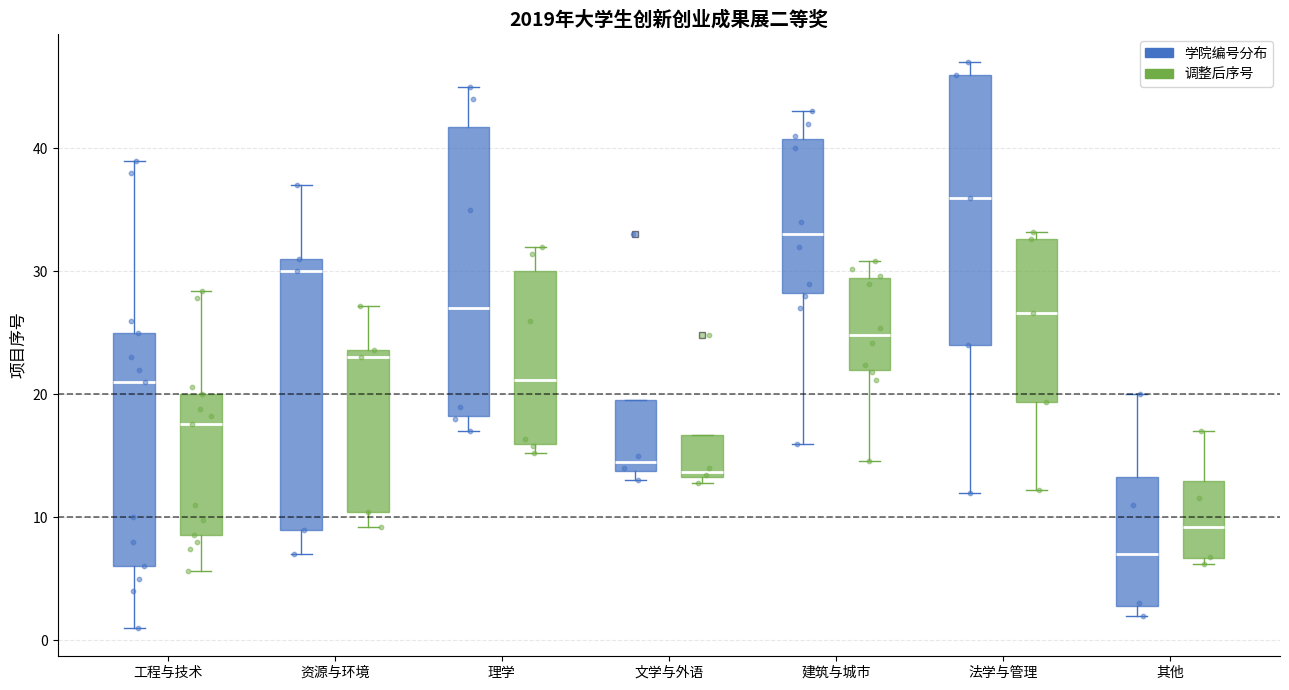

Reading left to right, read every box against the y-axis: the position of its median line, the range the box covers, and the ends of its whiskers. The values are not printed on the chart, so give them approximately, as read against the axis.

工程与技术 (学院编号分布): median 21, box 6 to 25, whiskers 1 to 39
工程与技术 (调整后序号): median 18, box 9 to 20, whiskers 6 to 28
资源与环境 (学院编号分布): median 30, box 9 to 31, whiskers 7 to 37
资源与环境 (调整后序号): median 23, box 10 to 24, whiskers 9 to 27
理学 (学院编号分布): median 27, box 18 to 42, whiskers 17 to 45
理学 (调整后序号): median 21, box 16 to 30, whiskers 15 to 32
文学与外语 (学院编号分布): median 15, box 14 to 20, whiskers 13 to 20
文学与外语 (调整后序号): median 14, box 13 to 17, whiskers 13 (just below the box's lower edge) to 17
建筑与城市 (学院编号分布): median 33, box 28 to 41, whiskers 16 to 43
建筑与城市 (调整后序号): median 25, box 22 to 29, whiskers 15 to 31
法学与管理 (学院编号分布): median 36, box 24 to 46, whiskers 12 to 47
法学与管理 (调整后序号): median 27, box 19 to 33, whiskers 12 to 33 (just above the box's upper edge)
其他 (学院编号分布): median 7, box 3 to 13, whiskers 2 to 20
其他 (调整后序号): median 9, box 7 to 13, whiskers 6 to 17